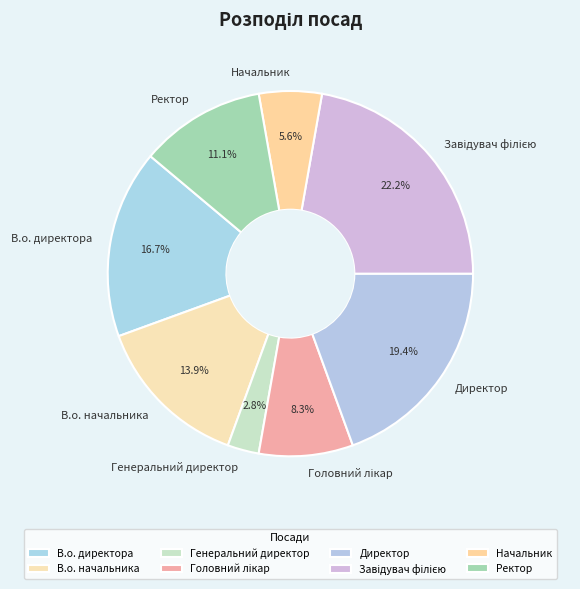

To the nearest percent, what is the average slice percentage?

12%